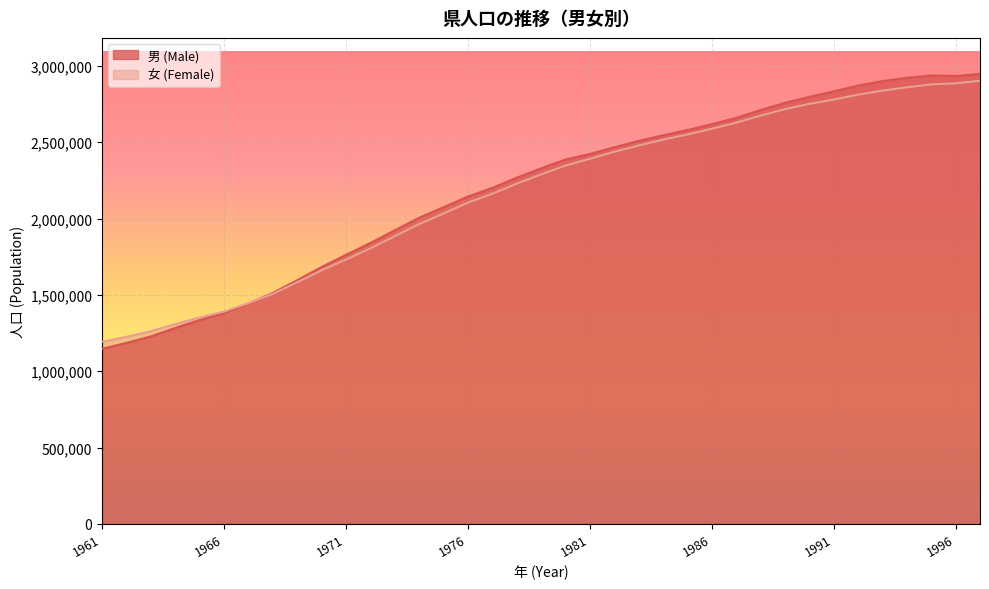

Which series ends up on top after the final intersection of 男 (Male) and 女 (Female)?

男 (Male)